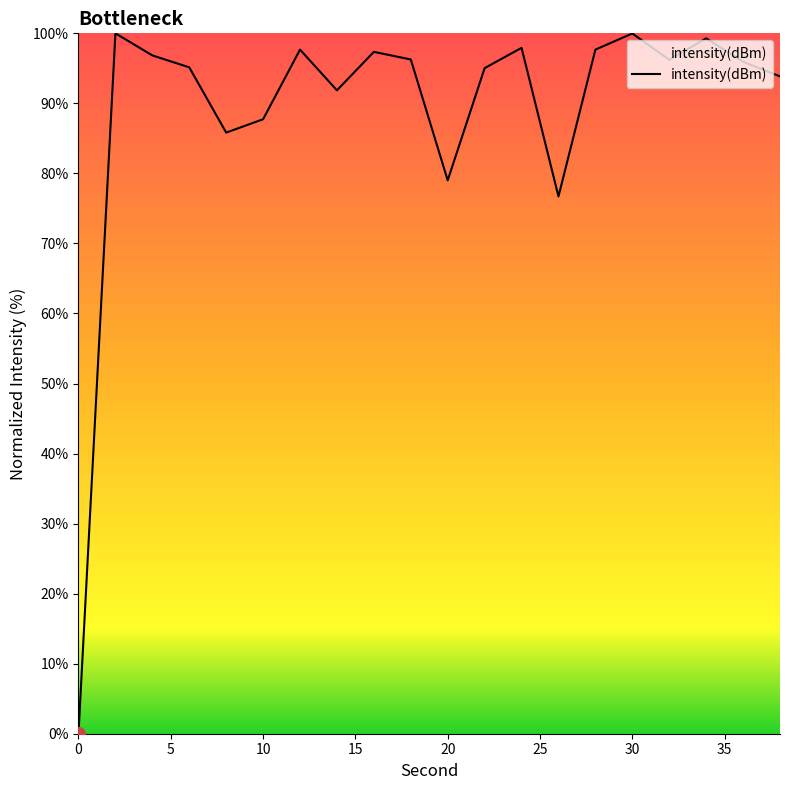

What is the difference between the maximum and minimum values?

100.0